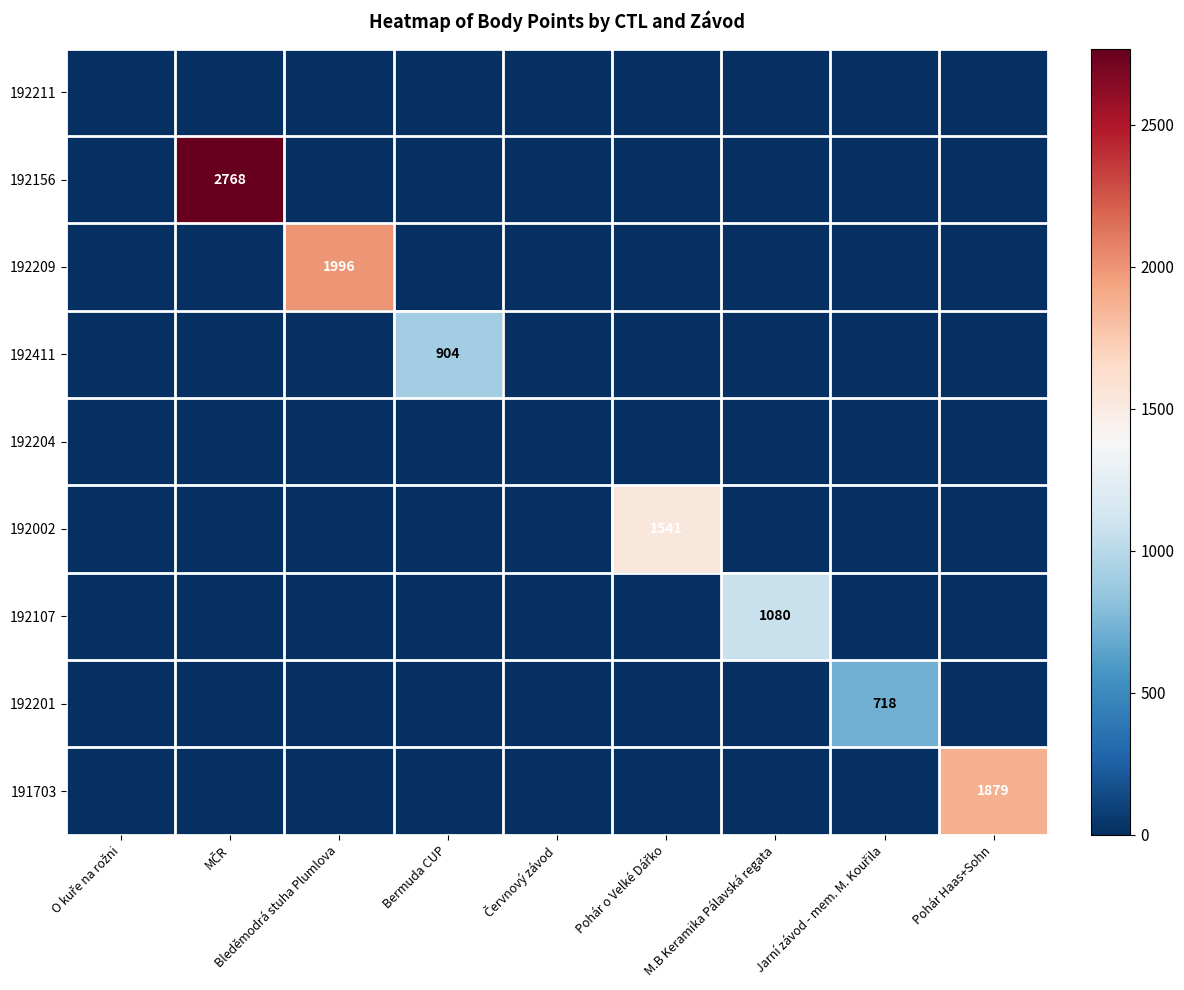

At which label is 192002 closest to 770?

O kuře na rožni